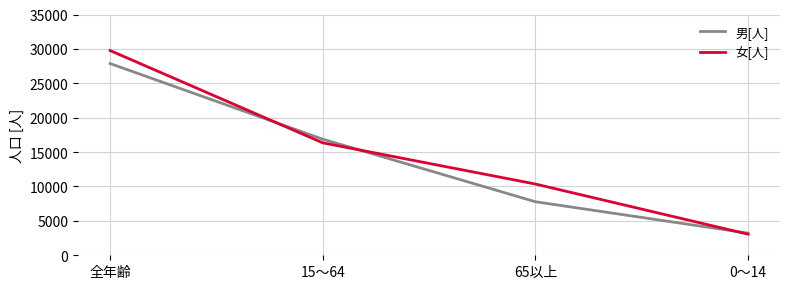

What is the lowest value of the 女[人] series?

3062